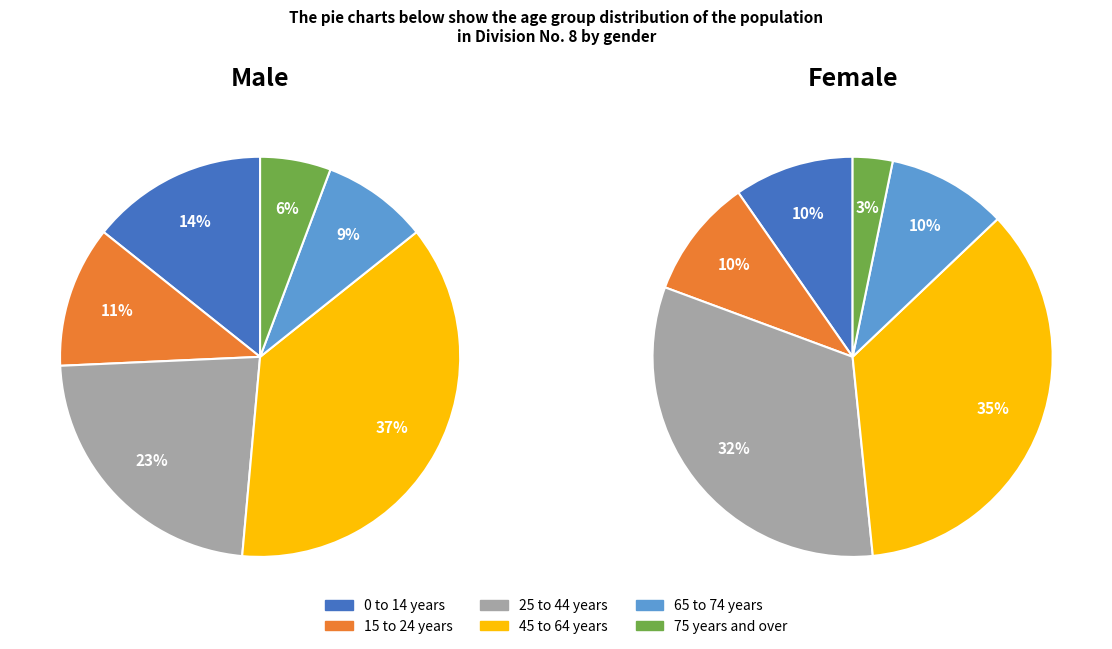

To the nearest percent, what portion does 65 to 74 years represent?

9%